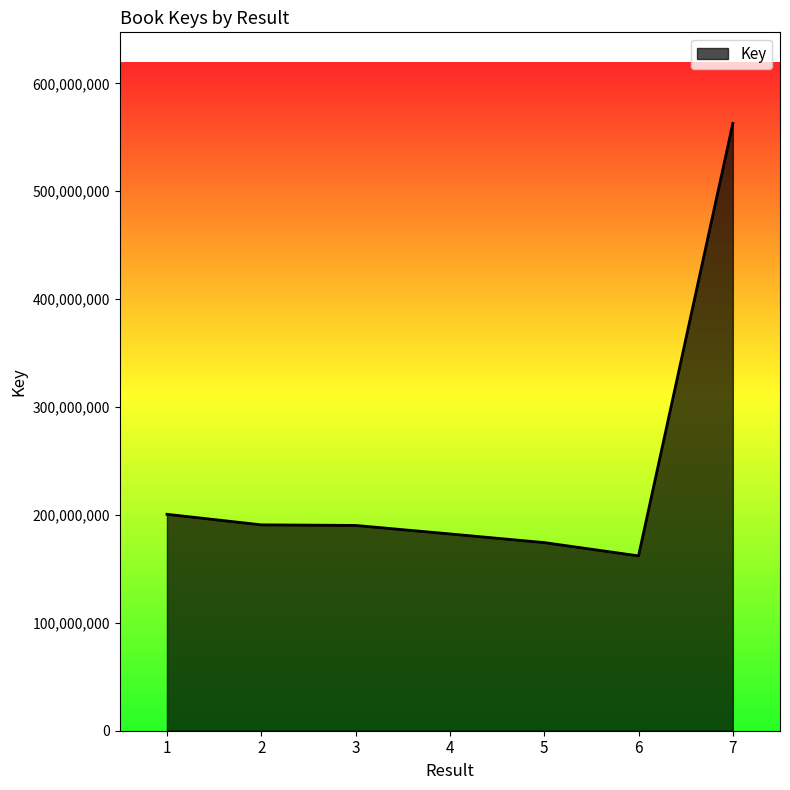

True or false: the data has more than 2 interior local peaks.

False